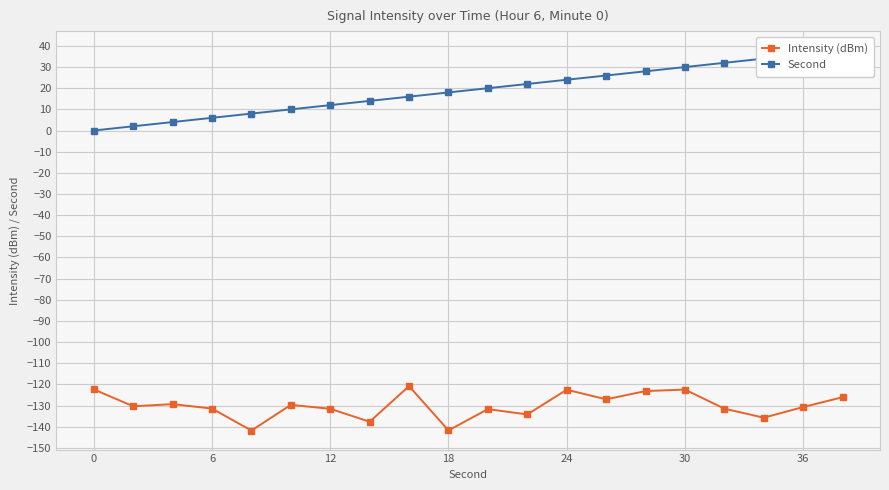

How many lines are shown in the chart?

2